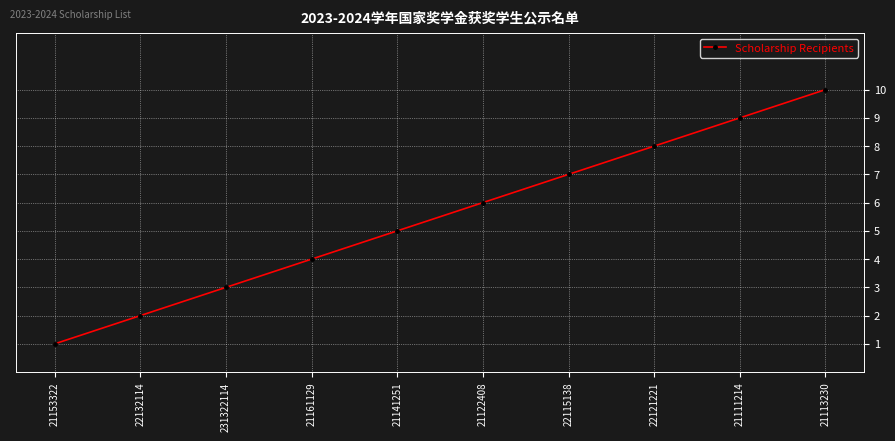

What is the sum of the values at 231322114 and 21161129?

7